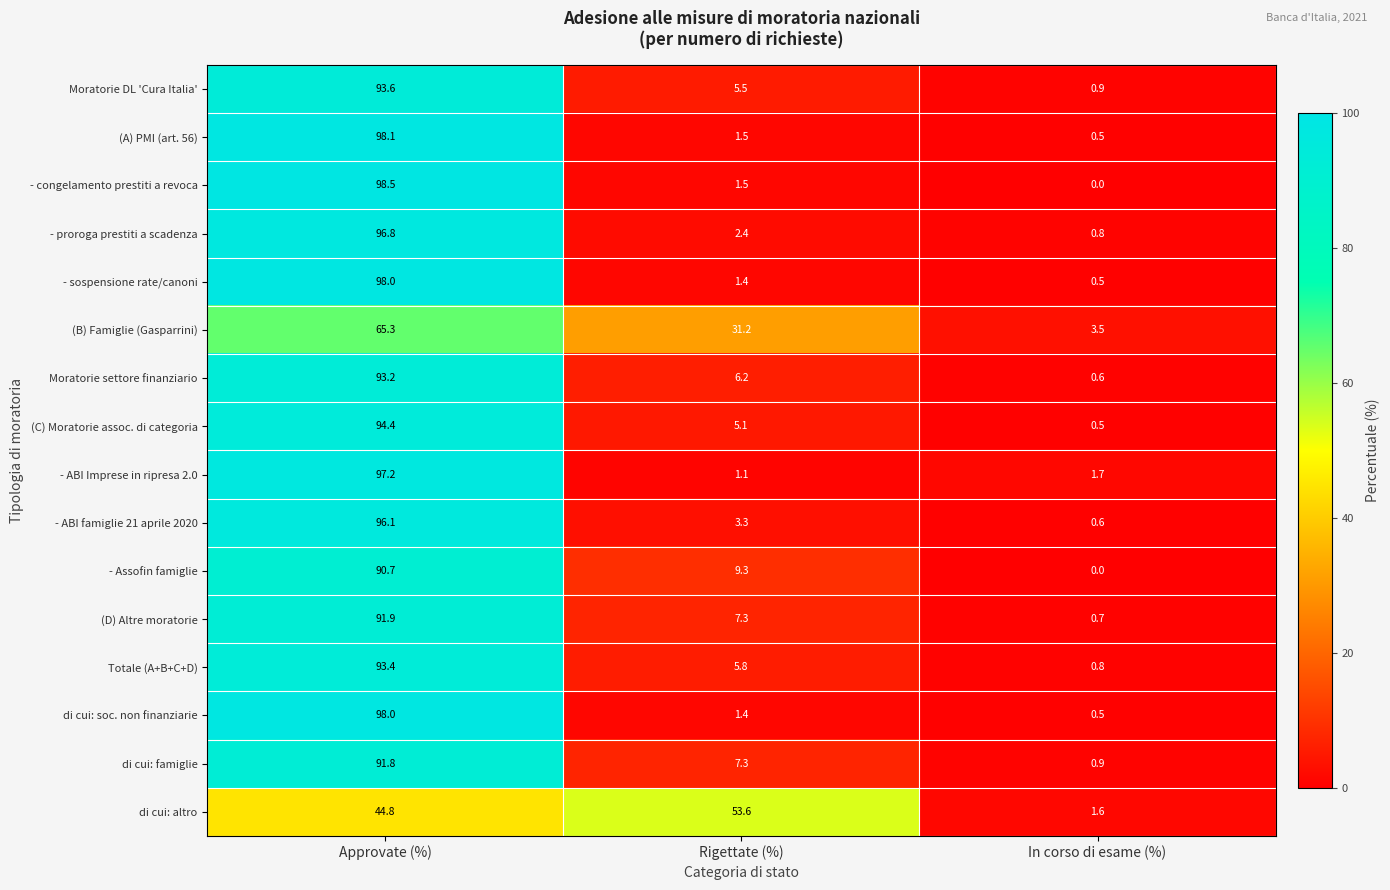

What is the average value of the - sospensione rate/canoni series?

33.3